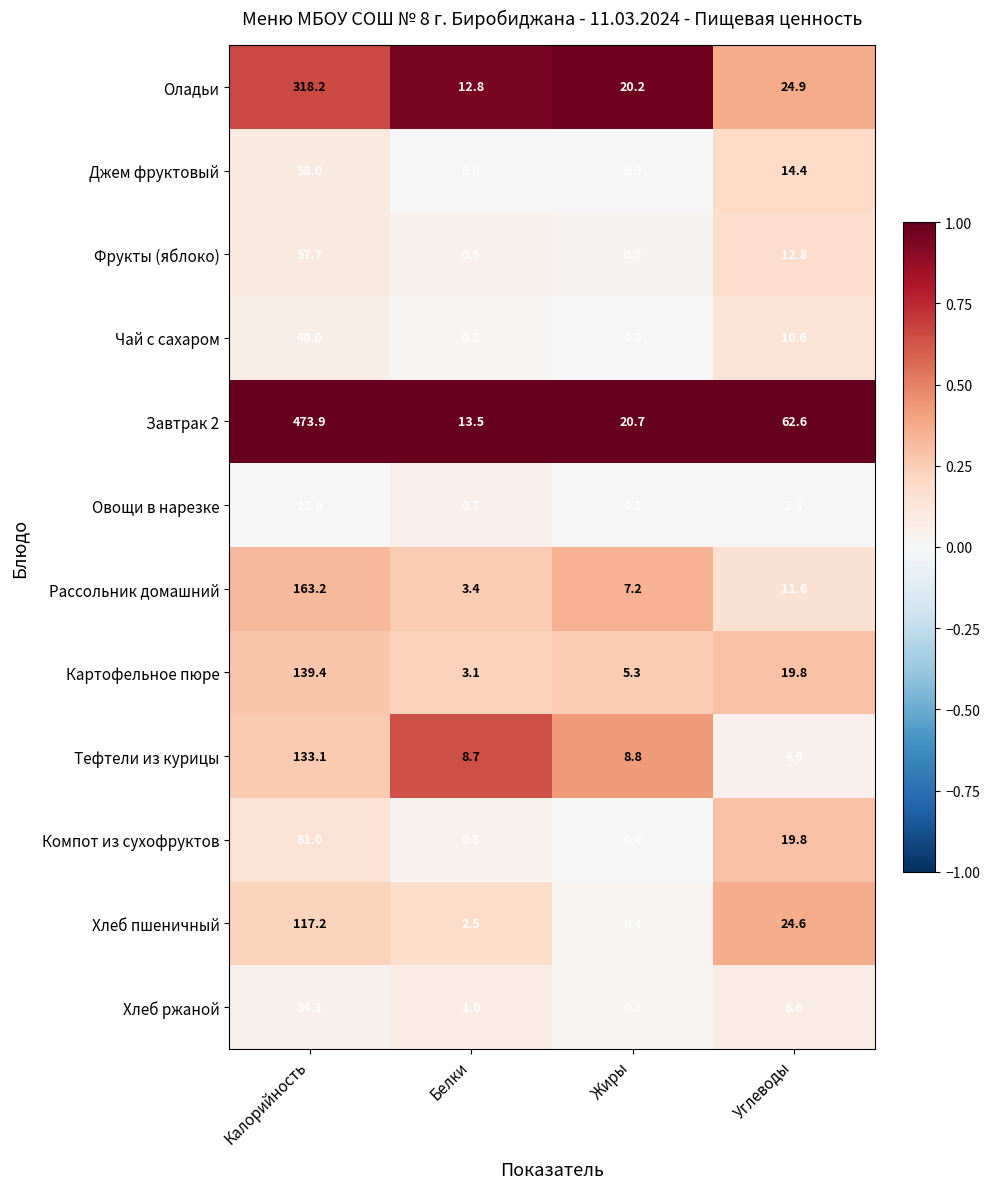

Count the number of data series in this chart.

12